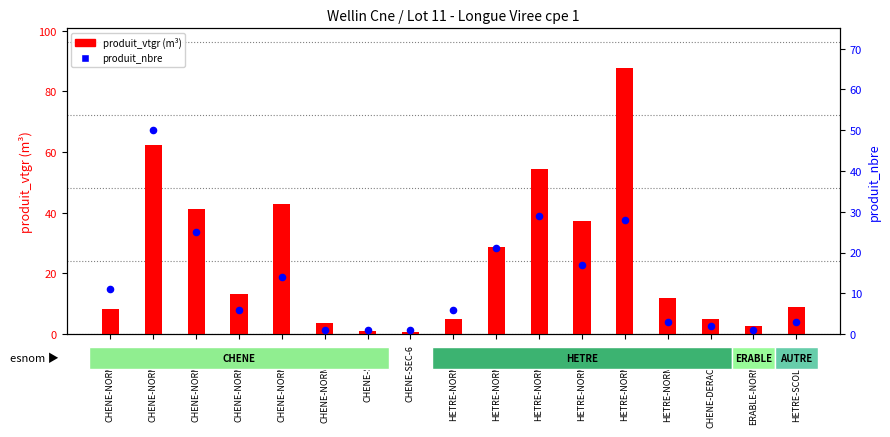

At which category is the sum across all series the highest?

HETRE-NORMAL-9